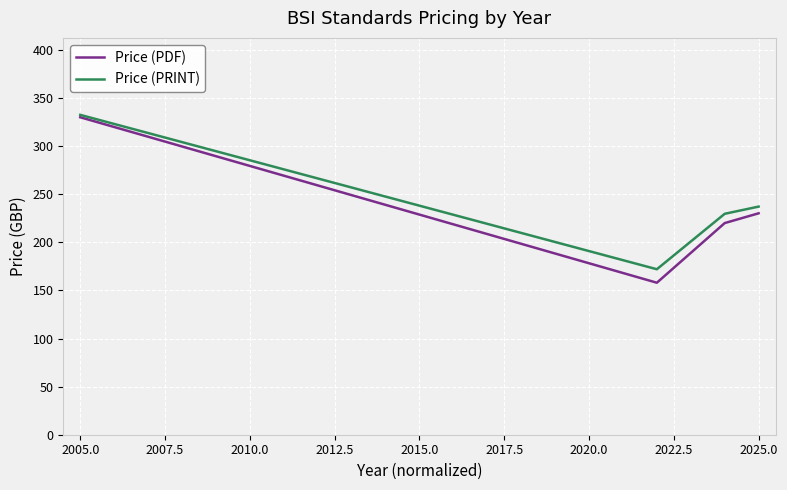

What is the difference between the second highest and second lowest values in the Price (PDF) series?

10.2